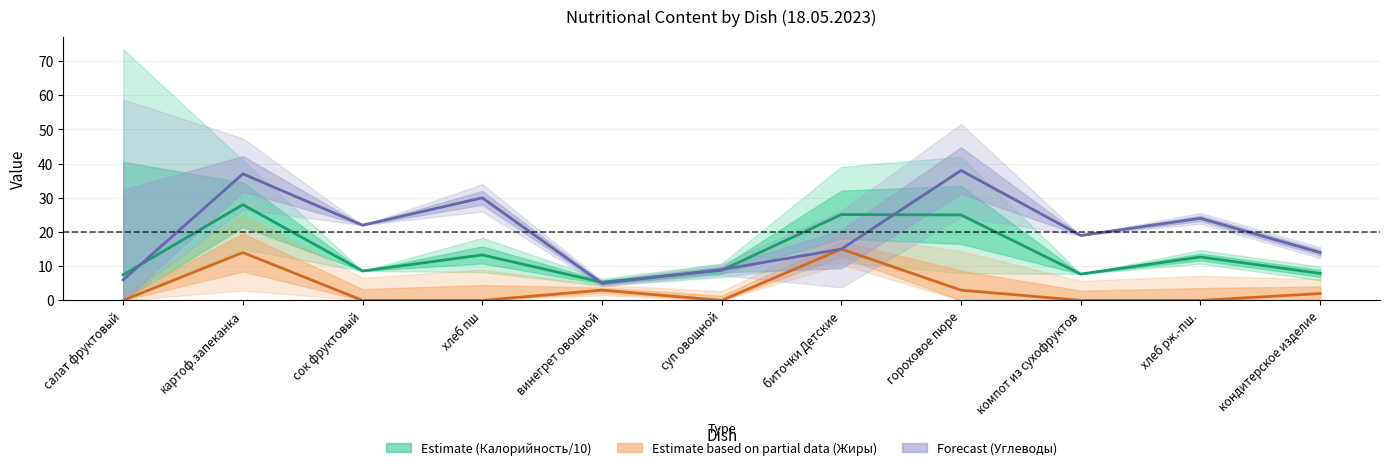

True or false: Estimate based on partial data (Жиры) and Forecast (Углеводы) intersect in this chart.

False